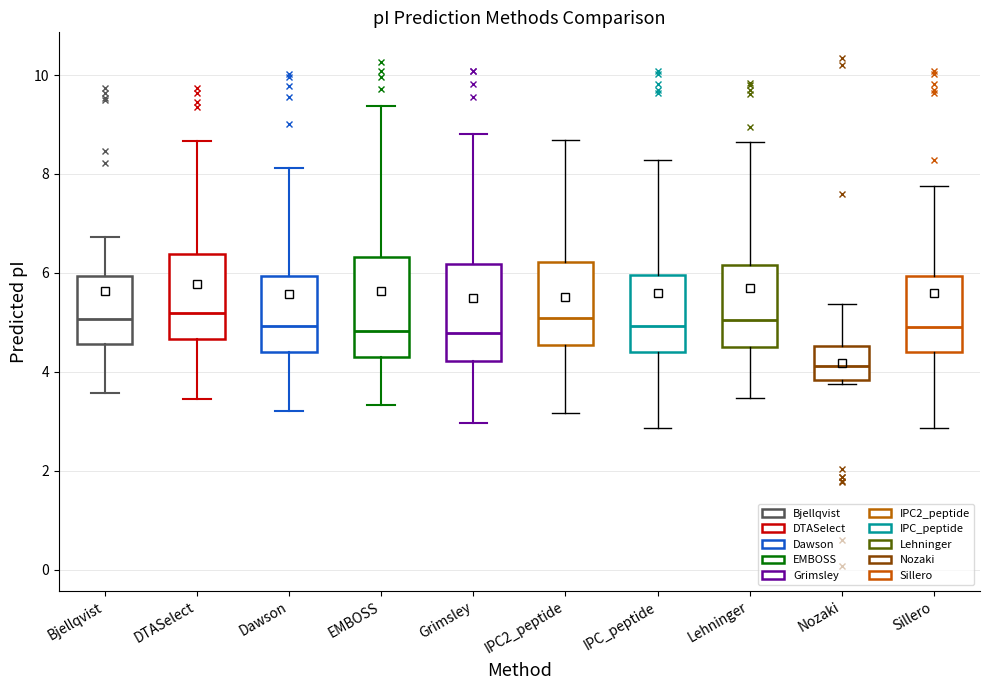

Reading left to right, transcribe this box plot: for each box, give where its median line is, the range the box spans, and where its two whiskers end, as read against the y-axis. The values are not printed on the chart, so give them approximately, as read against the axis.

Bjellqvist: median 5.0, box 4.6 to 6.0, whiskers 3.6 to 6.8
DTASelect: median 5.2, box 4.6 to 6.4, whiskers 3.4 to 8.6
Dawson: median 5.0, box 4.4 to 6.0, whiskers 3.2 to 8.2
EMBOSS: median 4.8, box 4.2 to 6.4, whiskers 3.4 to 9.4
Grimsley: median 4.8, box 4.2 to 6.2, whiskers 3.0 to 8.8
IPC2_peptide: median 5.0, box 4.6 to 6.2, whiskers 3.2 to 8.6
IPC_peptide: median 5.0, box 4.4 to 6.0, whiskers 2.8 to 8.2
Lehninger: median 5.0, box 4.6 to 6.2, whiskers 3.4 to 8.6
Nozaki: median 4.2, box 3.8 to 4.6, whiskers 3.8 (just below the box's lower edge) to 5.4
Sillero: median 5.0, box 4.4 to 6.0, whiskers 2.8 to 7.8